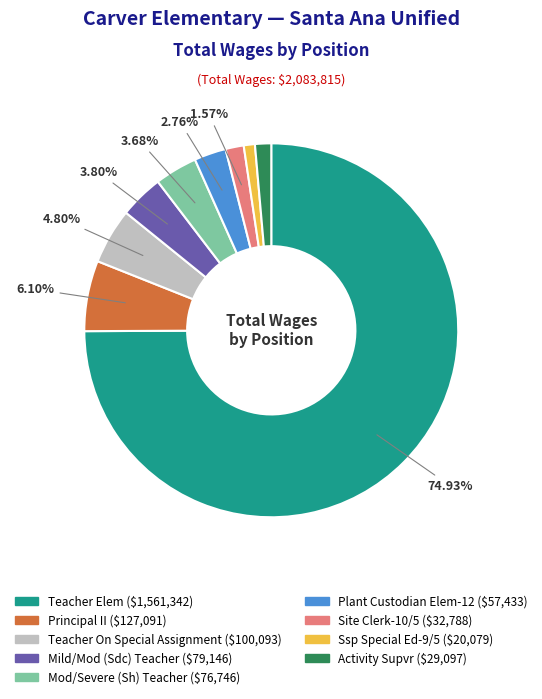

Is the sum of Teacher On Special Assignment and Site Clerk-10/5 greater than half?

No